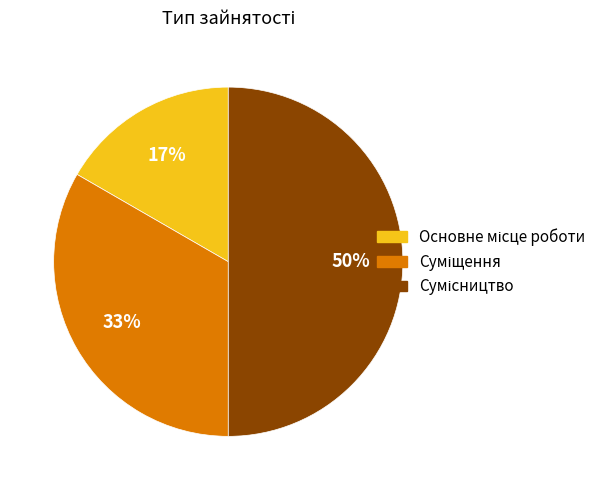

To the nearest percent, what is the average slice percentage?

33%